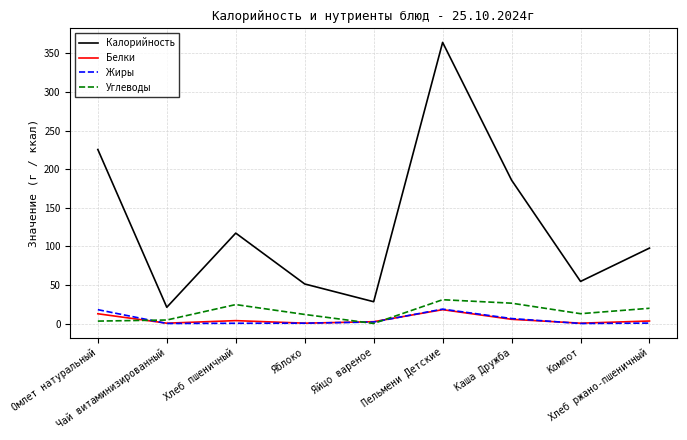

Between Хлеб пшеничный and Хлеб ржано-пшеничный, which series saw the biggest shift?

Калорийность